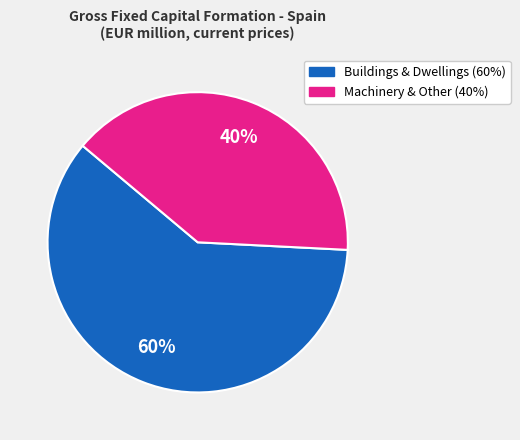

To the nearest percent, what is the average slice percentage?

50%